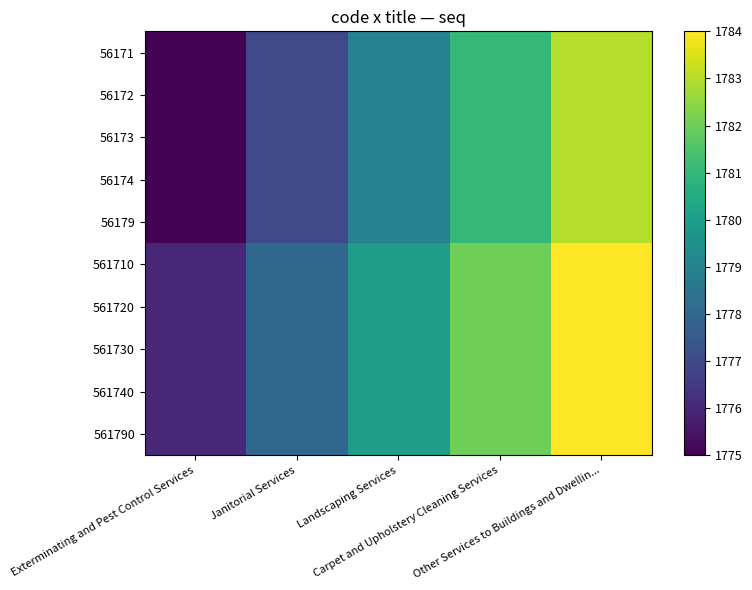

Which series has the largest range (max minus min)?

56171